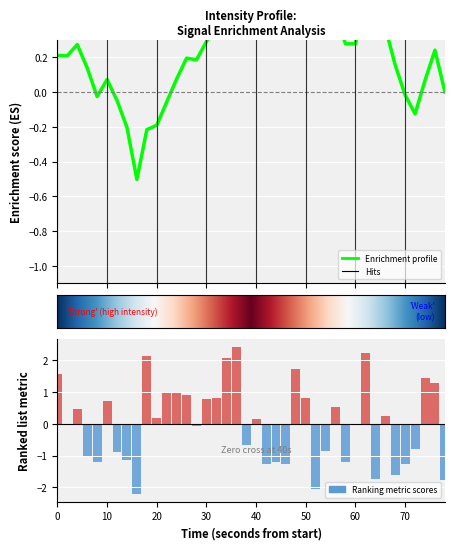

How many data points does each series have?

40